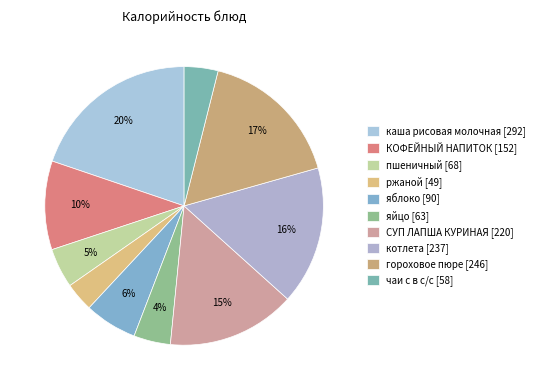

What percentage is the пшеничный slice, to the nearest percent?

5%